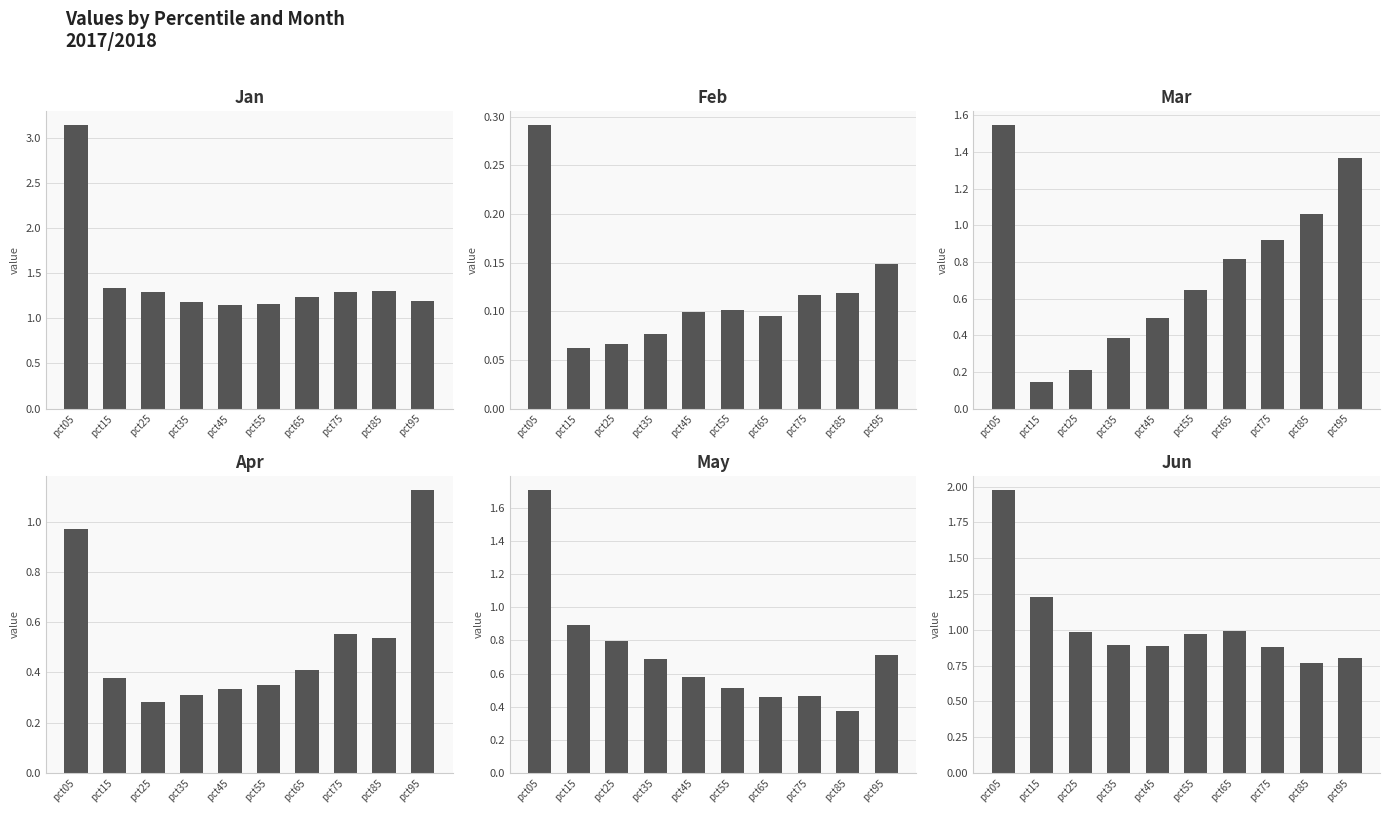

List the labels in order of Jun value, largest first.

pct05, pct15, pct65, pct25, pct55, pct35, pct45, pct75, pct95, pct85